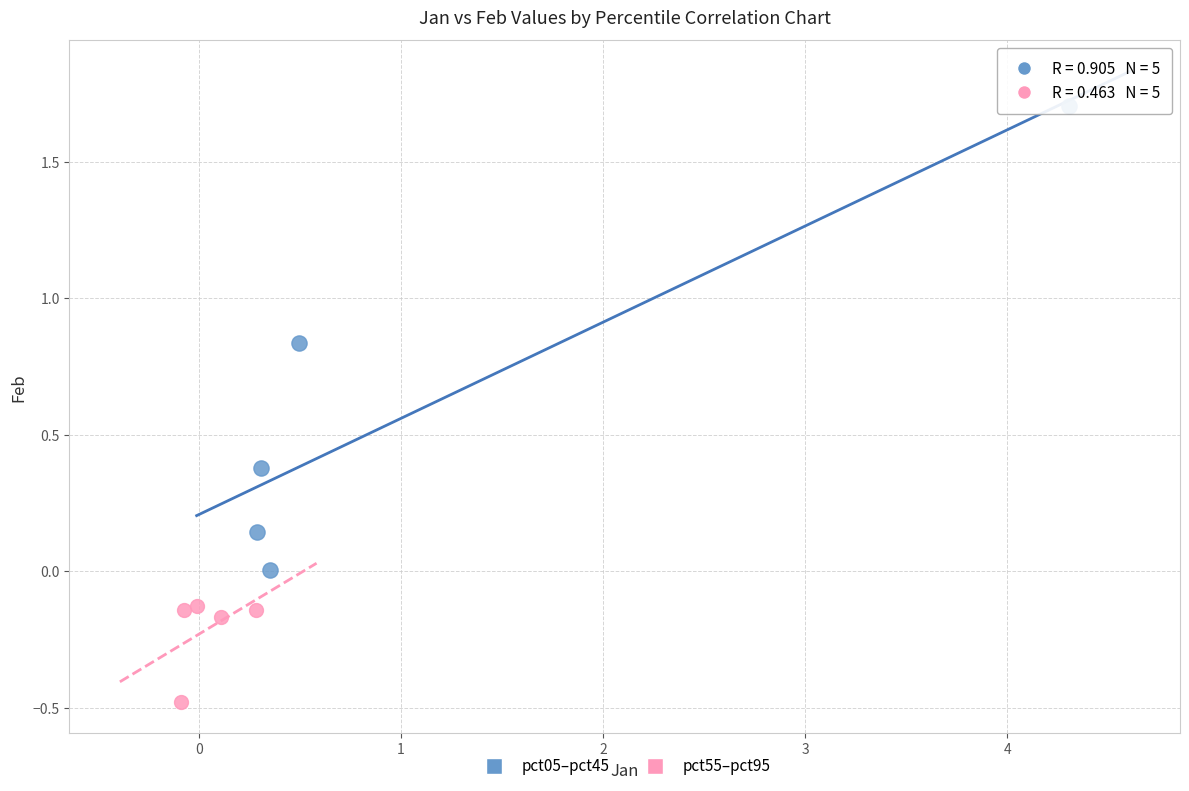

Which series has the largest Y range (max minus min)?

pct05–pct45